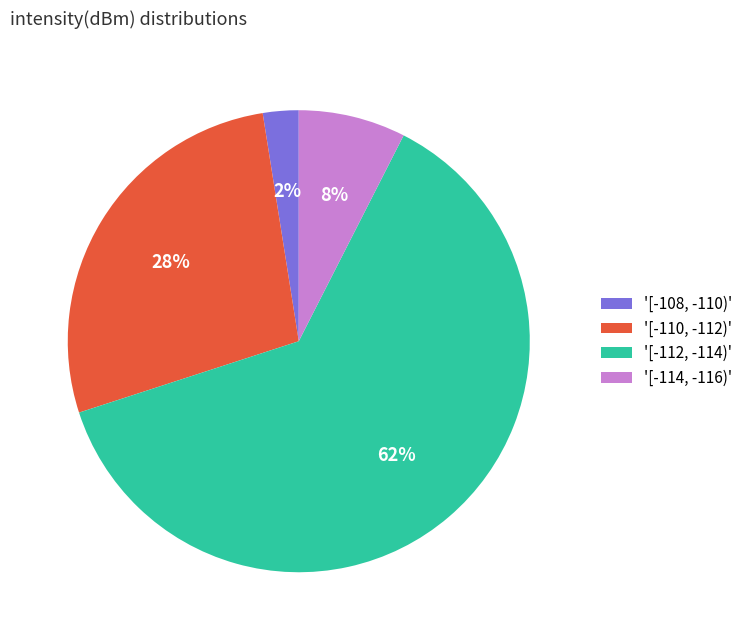

Rank the categories by value from highest to lowest.

'[-112, -114)', '[-110, -112)', '[-114, -116)', '[-108, -110)'